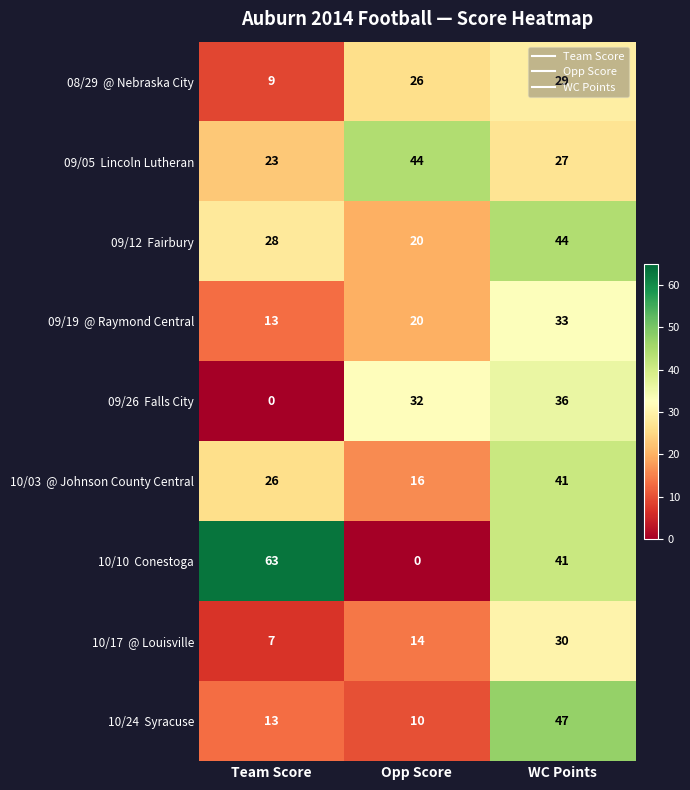

At how many categories does at least one series exceed 0?

3